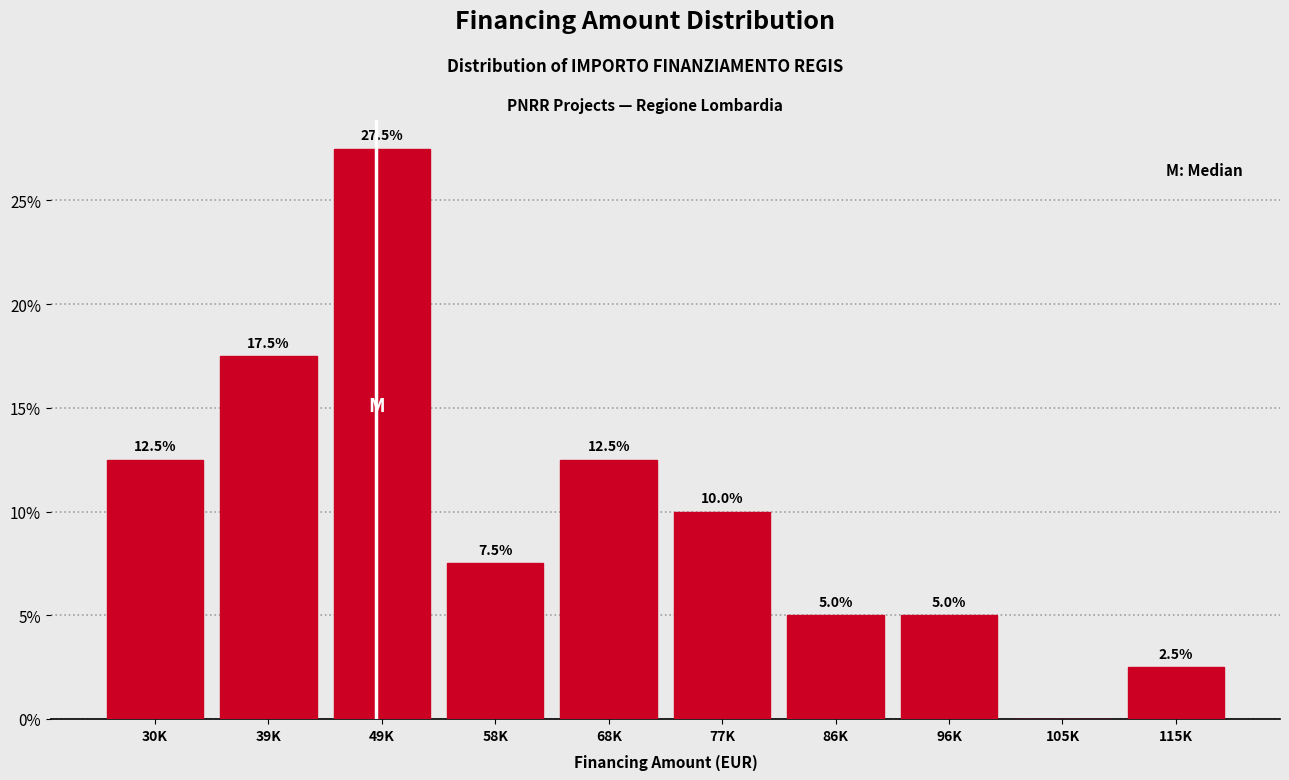

Reading left to right, list all the values displayed in this chart.

30K=12.5	39K=17.5	49K=27.5	58K=7.5	68K=12.5	77K=10.0	86K=5.0	96K=5.0	105K=0.0	115K=2.5